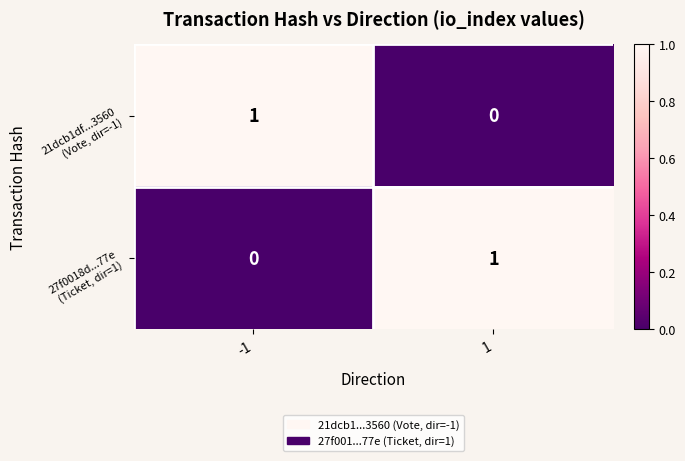

Count the number of categories in the chart.

2